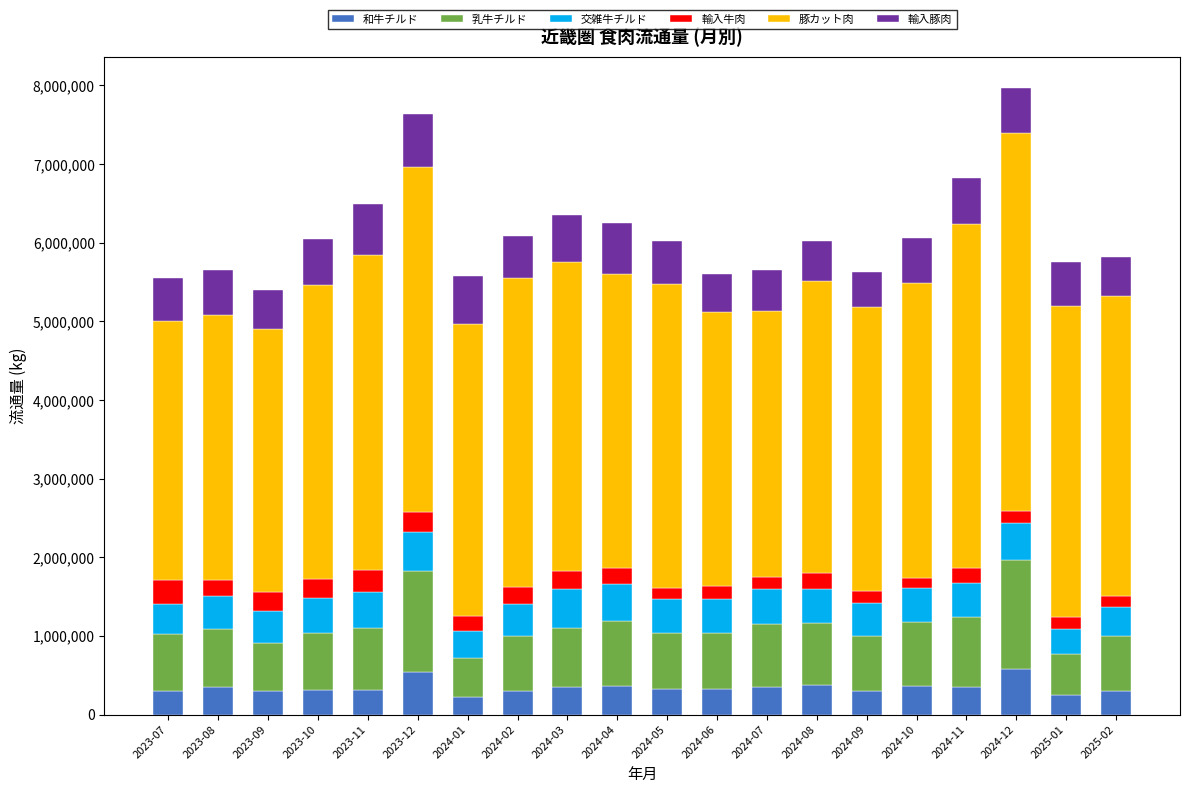

How many bars are there in total?

20